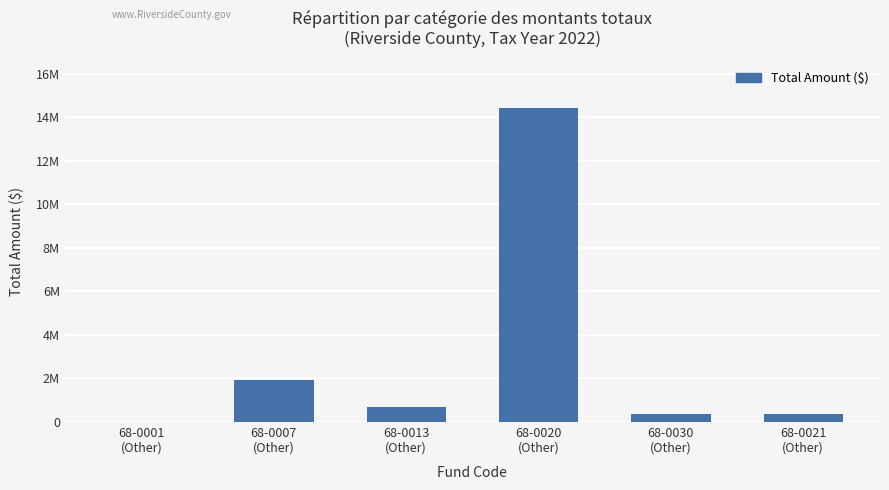

What is the label of the 3rd bar from the right?

68-0020
(Other)